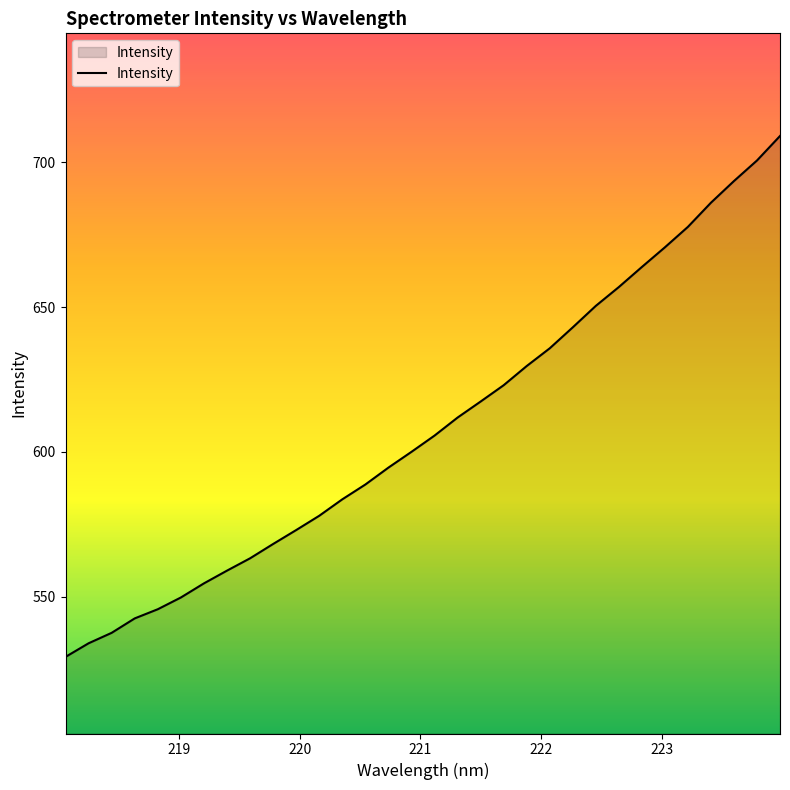

What is the smallest value displayed?

529.2